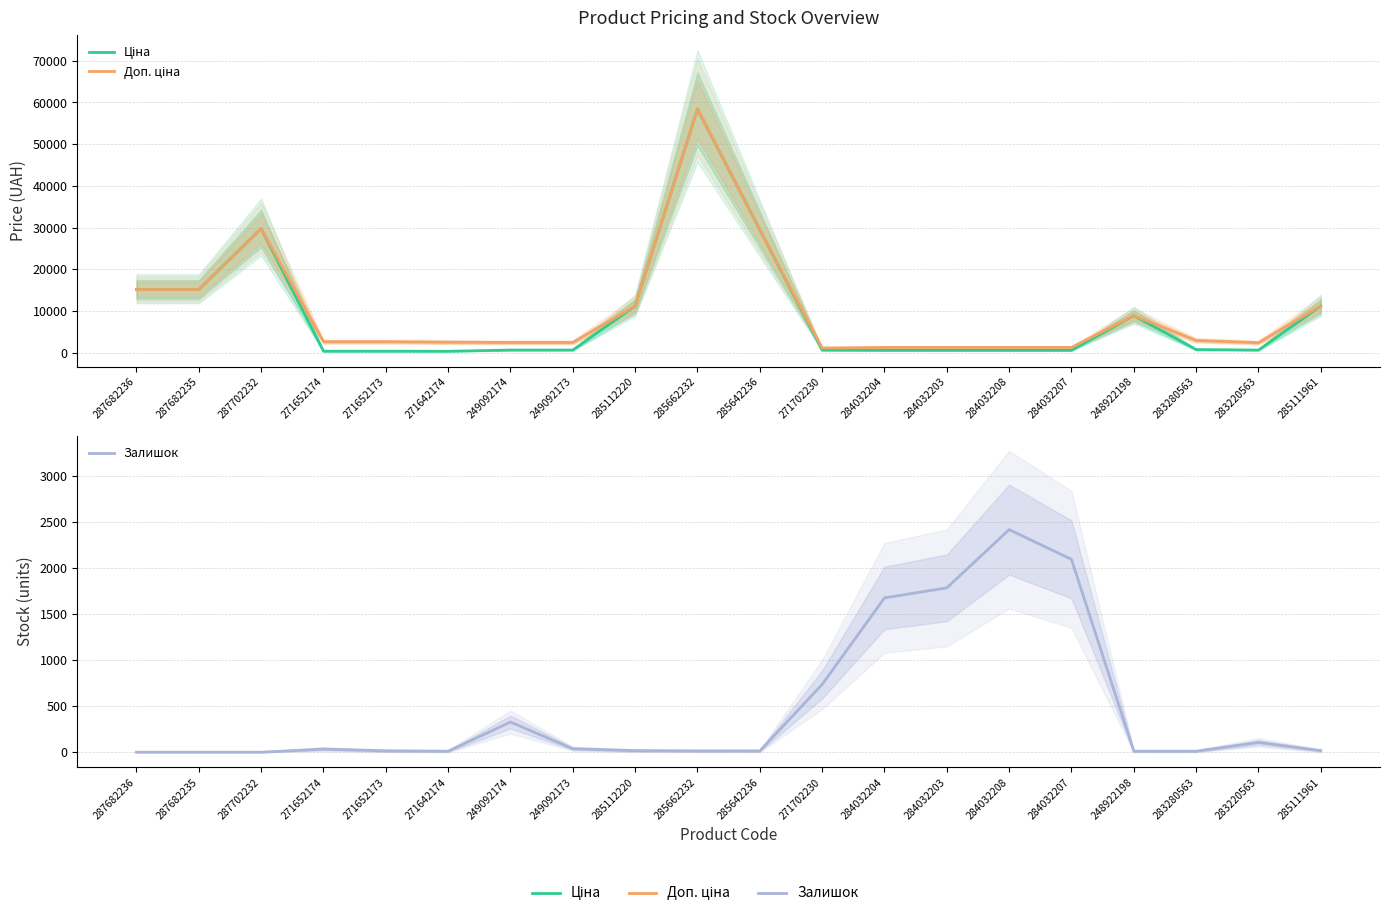

How many interior local peaks does the Доп. ціна series have?

3